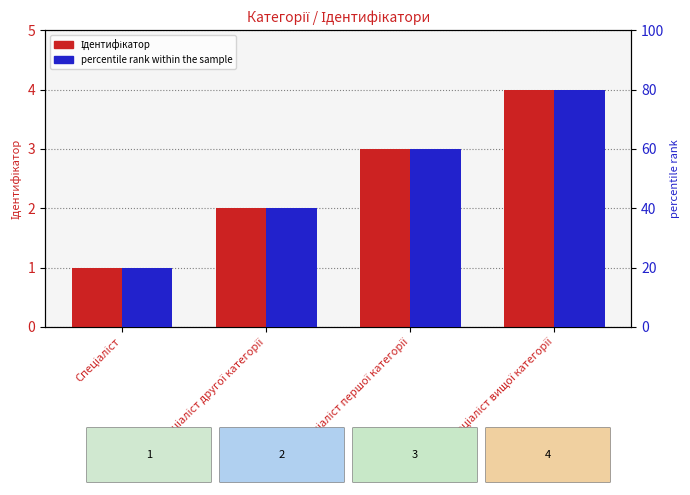

Reading left to right, extract all data points from this chart.

Ідентифікатор: 1	2	3	4
percentile rank within the sample: 20	40	60	80